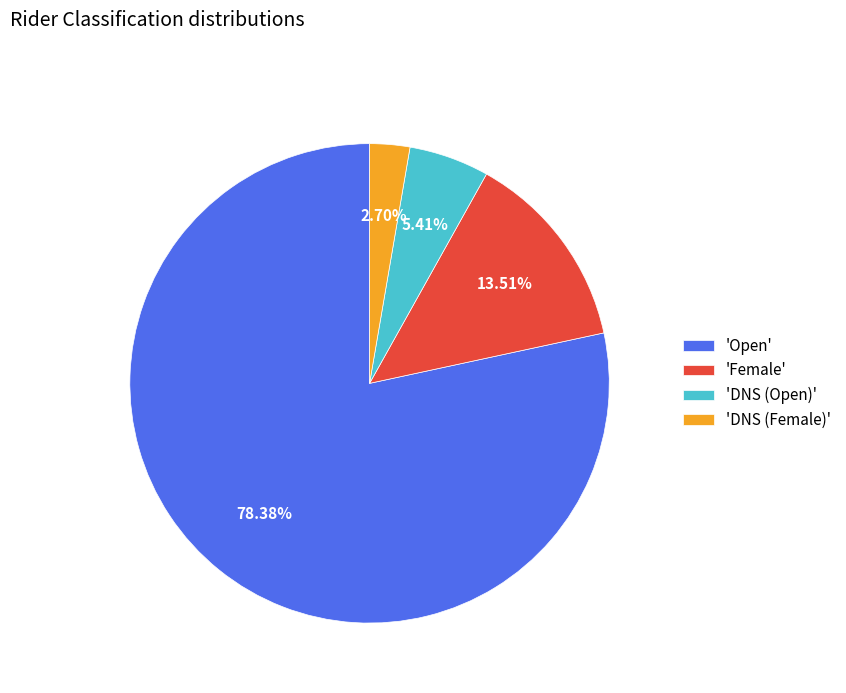

Rank the categories by value from highest to lowest.

'Open', 'Female', 'DNS (Open)', 'DNS (Female)'